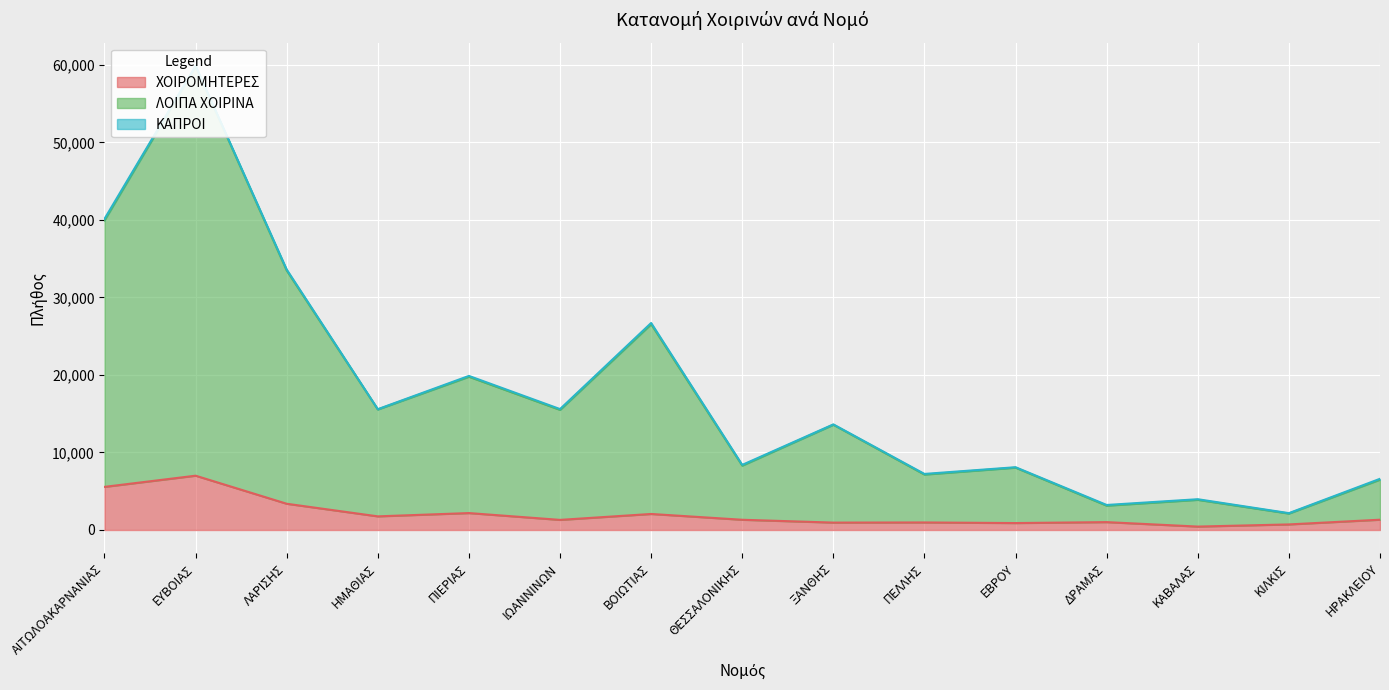

What is the value of the ΛΟΙΠΑ ΧΟΙΡΙΝΑ point at the 8th from the left?

8306